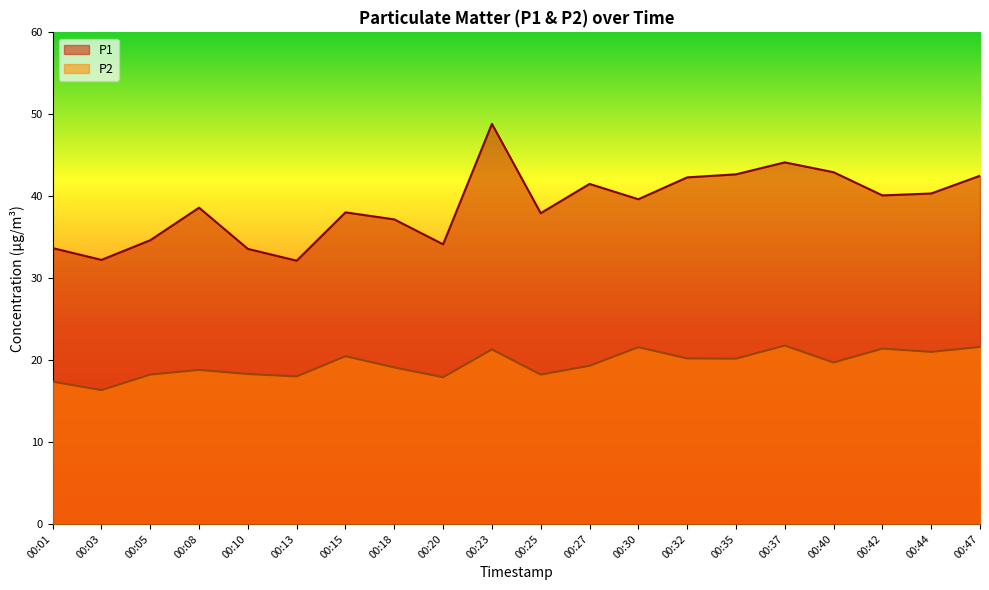

Which series has the largest total across all categories?

P1